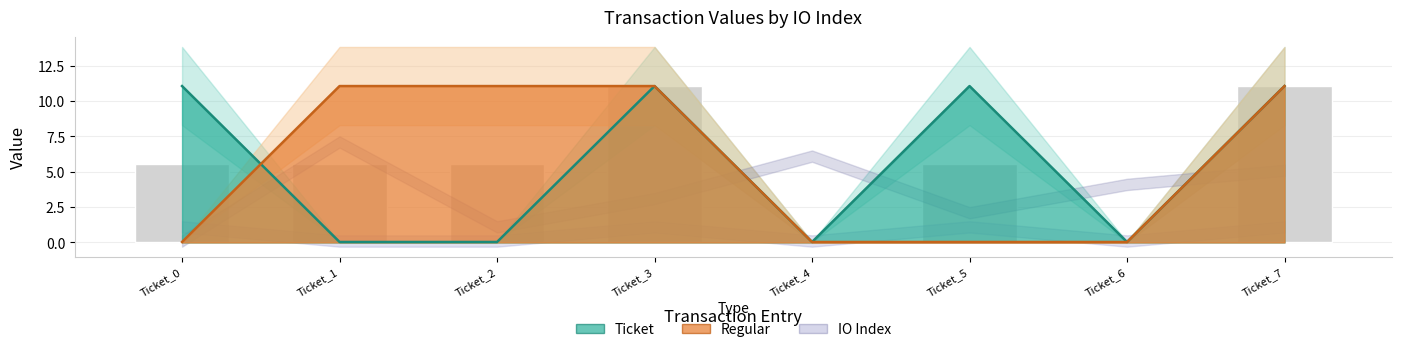

Reading left to right, extract all data points from this chart.

io_index_ticket: 11.1	0.0	0.0	11.1	0.0	11.1	0.0	11.1
value_regular: 0.0	11.1	11.1	11.1	0.0	0.0	0.0	11.1